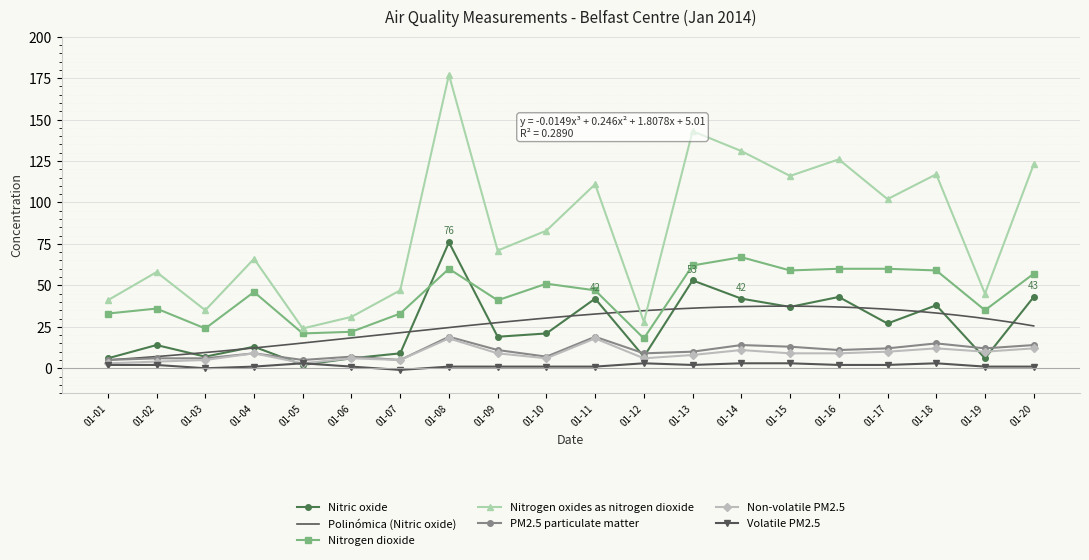

Is it true that Volatile PM2.5 equals 1 at 01-11?

True